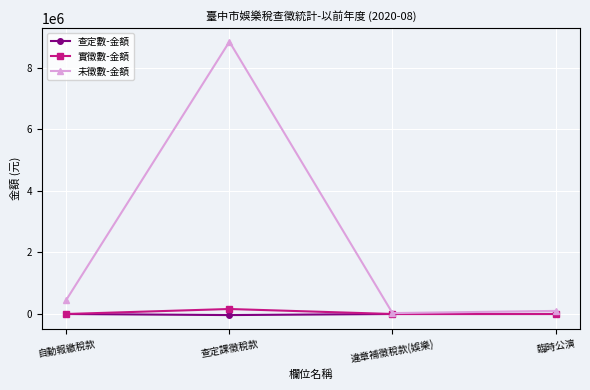

The value of 查定數-金額 at 自動報繳稅款 is 0. True or false?

True